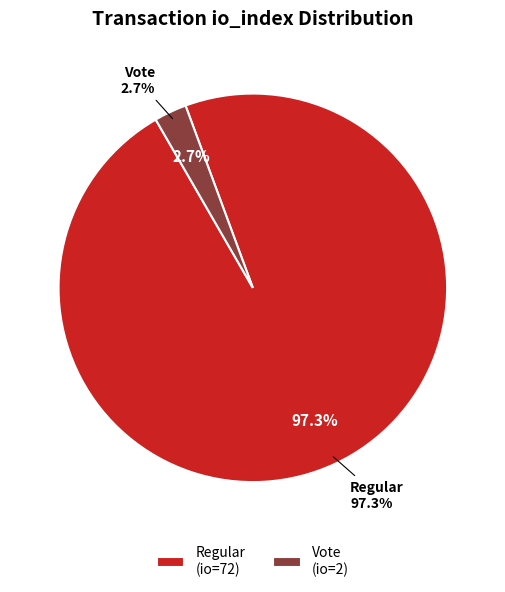

To the nearest percent, what is the difference between the Regular (io_index=72) and Vote (io_index=2) slice percentages?

95%